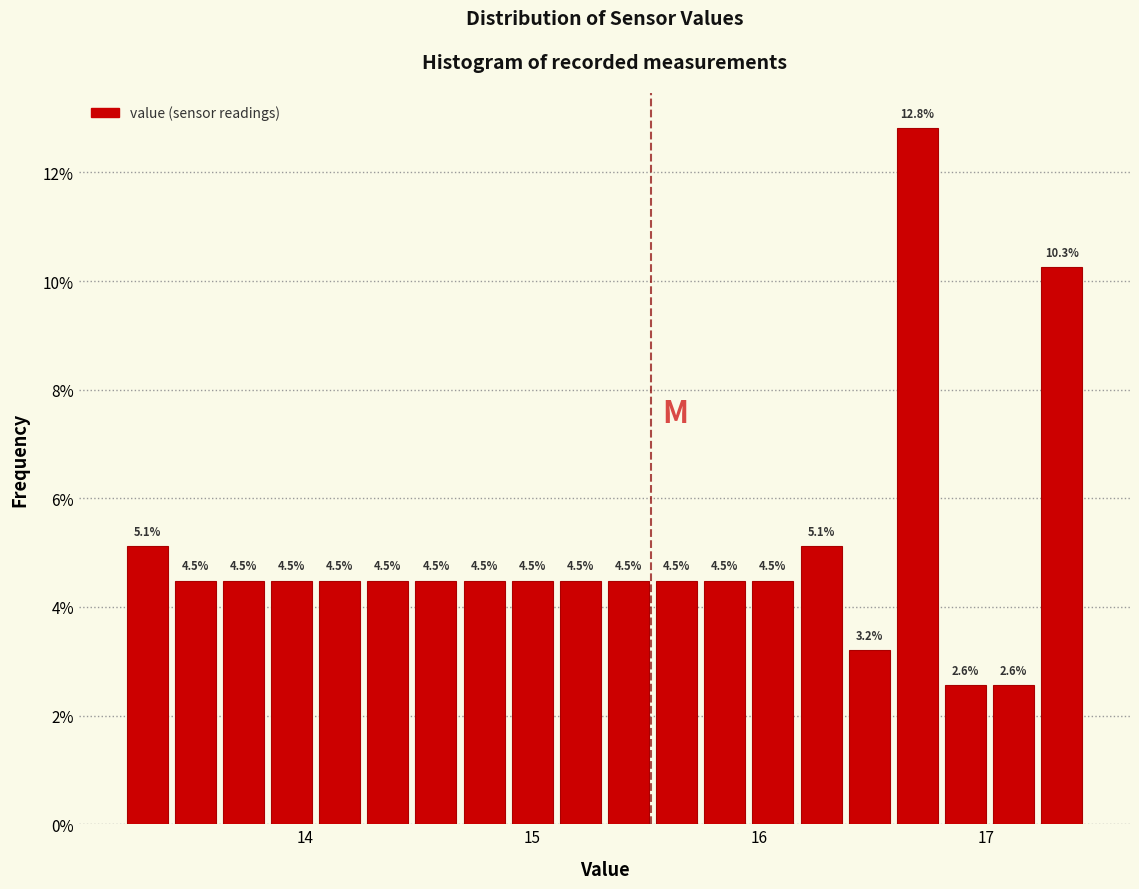

Around what value on the x-axis is the tallest bar? Give the approximate position of its centre, as read against the axis.

16.7